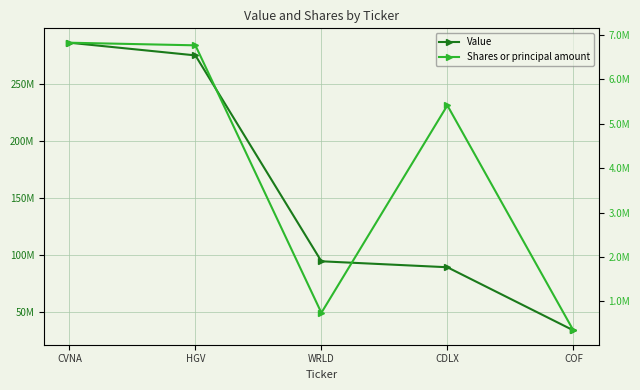

List the series in order of their peak value, lowest first.

Shares or principal amount, Value